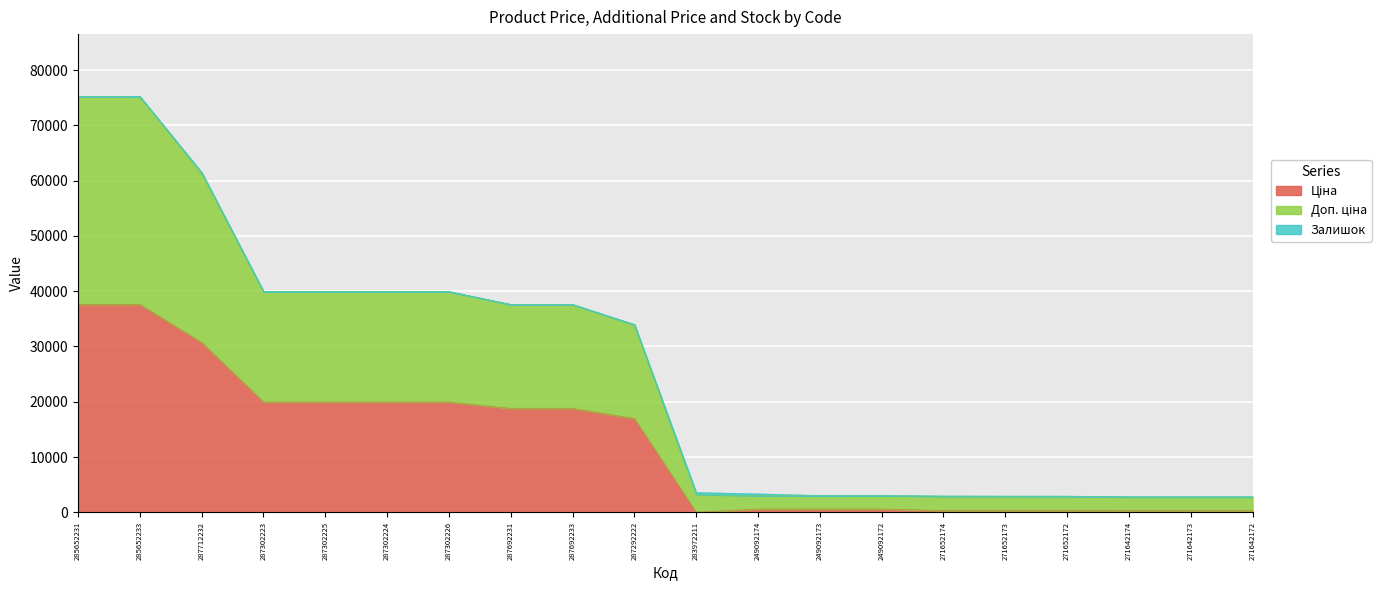

True or false: Доп. ціна and Ціна cross at least once.

False